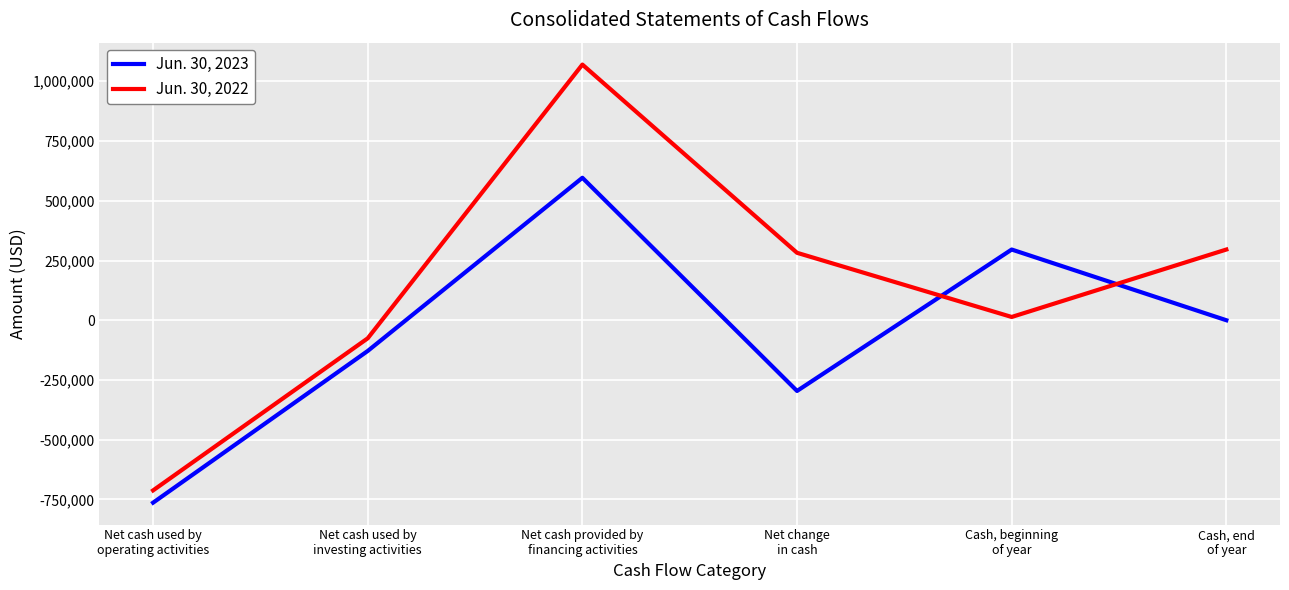

What is the difference between the maximum and minimum values in the Jun. 30, 2023 series?

1359715